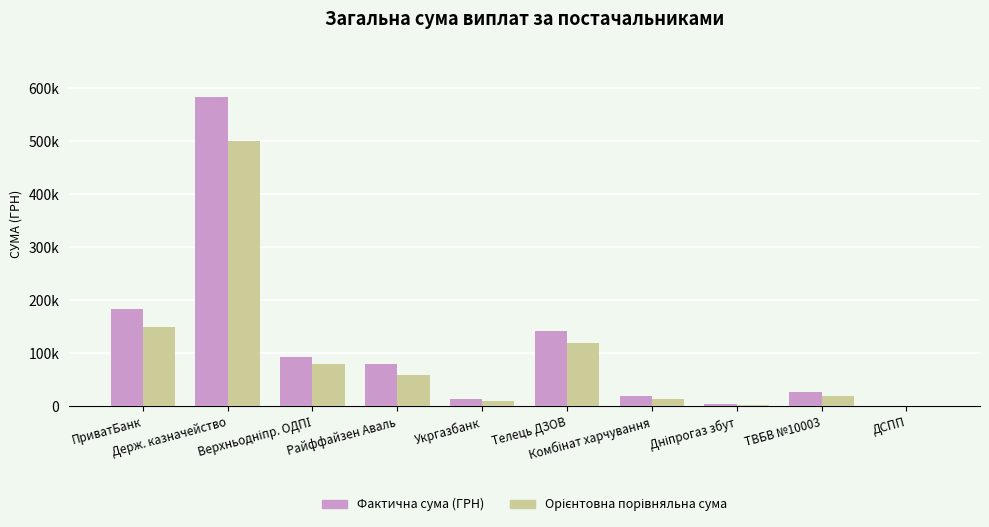

What is the label of the 3rd bar from the right?

Дніпрогаз збут